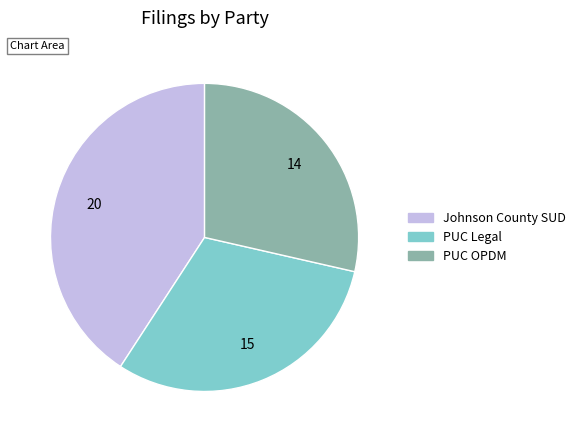

Is there a majority slice in this chart?

No